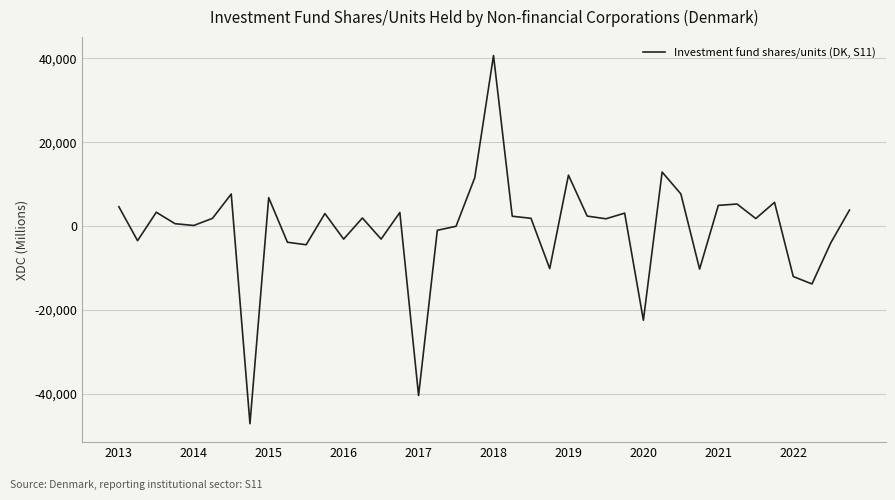

What is the sum of all values?

-28902